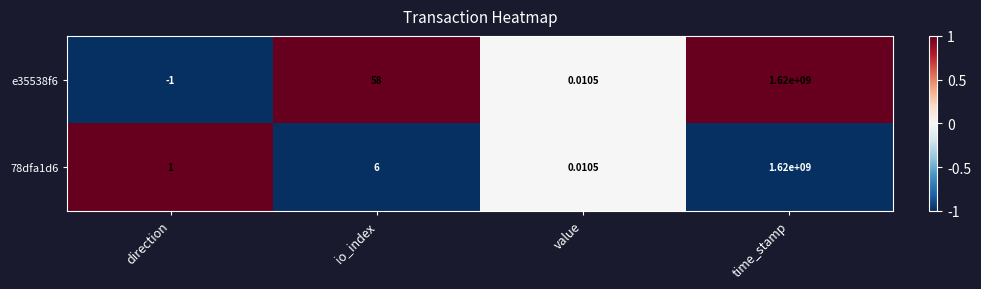

At which category does the chart reach its minimum across all series?

direction